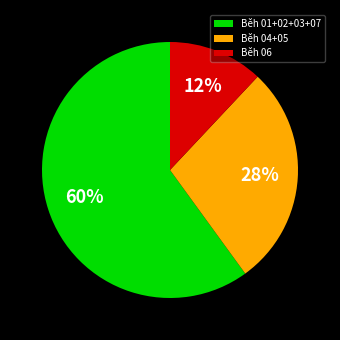

To the nearest percent, what portion does Běh 01+02+03+07 represent?

60%